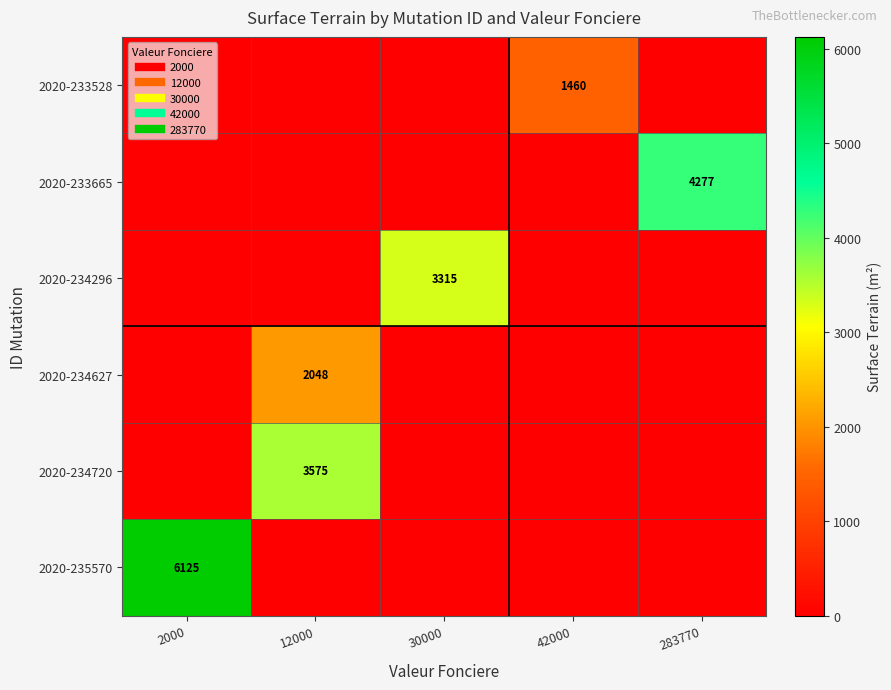

Which has a higher value, 42000 or 2000?

42000